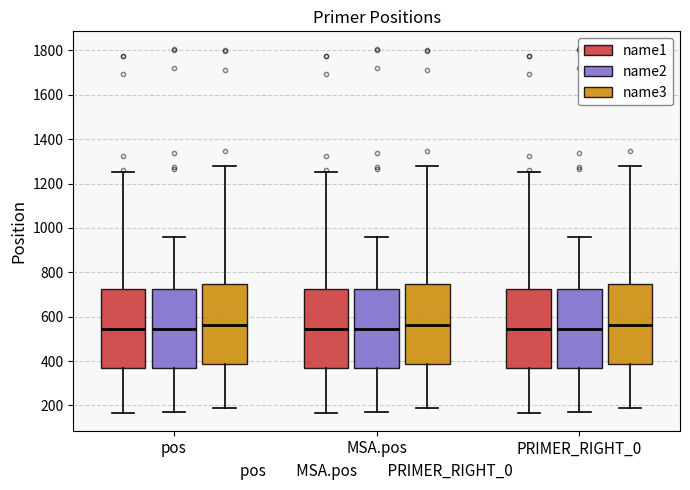

Where is the upper edge of the box for PRIMER_RIGHT_0 (name2) on the y-axis? The values are not printed on the chart, so give them approximately, as read against the axis.

720